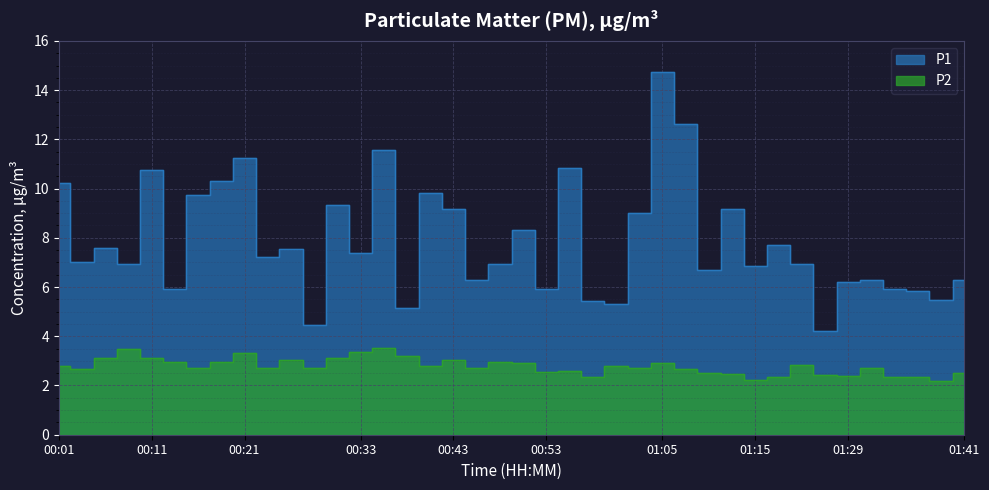

Which series has the largest total across all categories?

P1